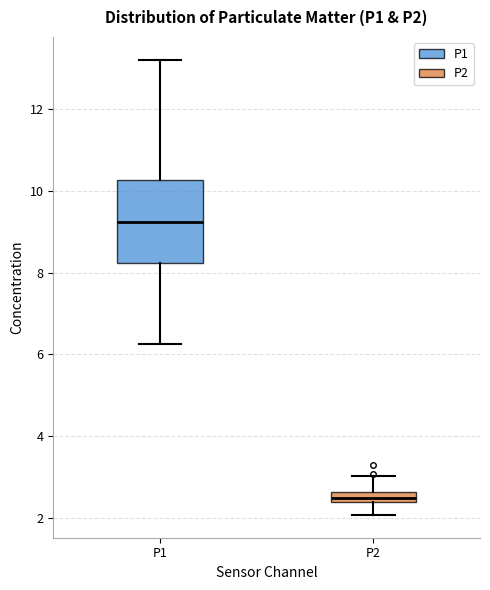

Comparing the boxes themselves (not the whiskers), which one is the tallest?

P1